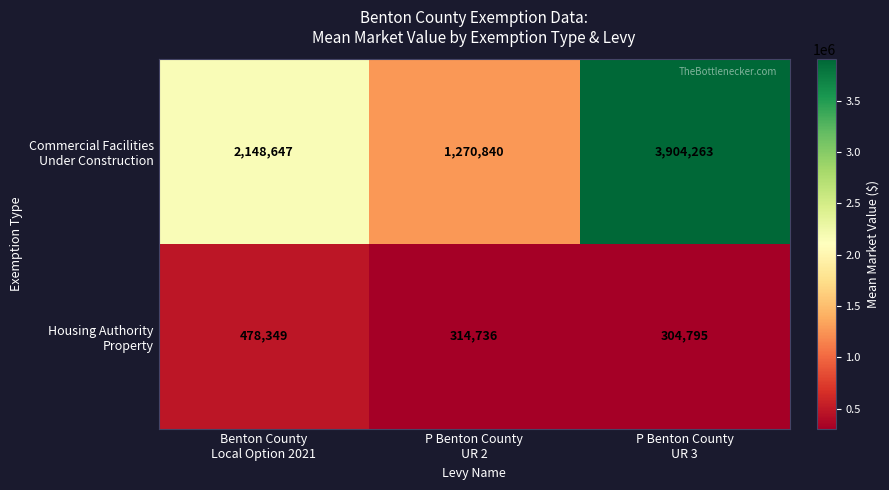

At how many categories does at least one series exceed 322658?

3